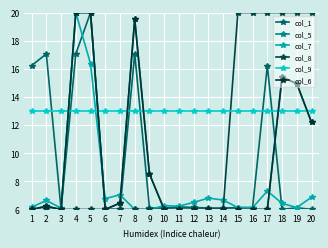

Does the chart have visible grid lines?

Yes